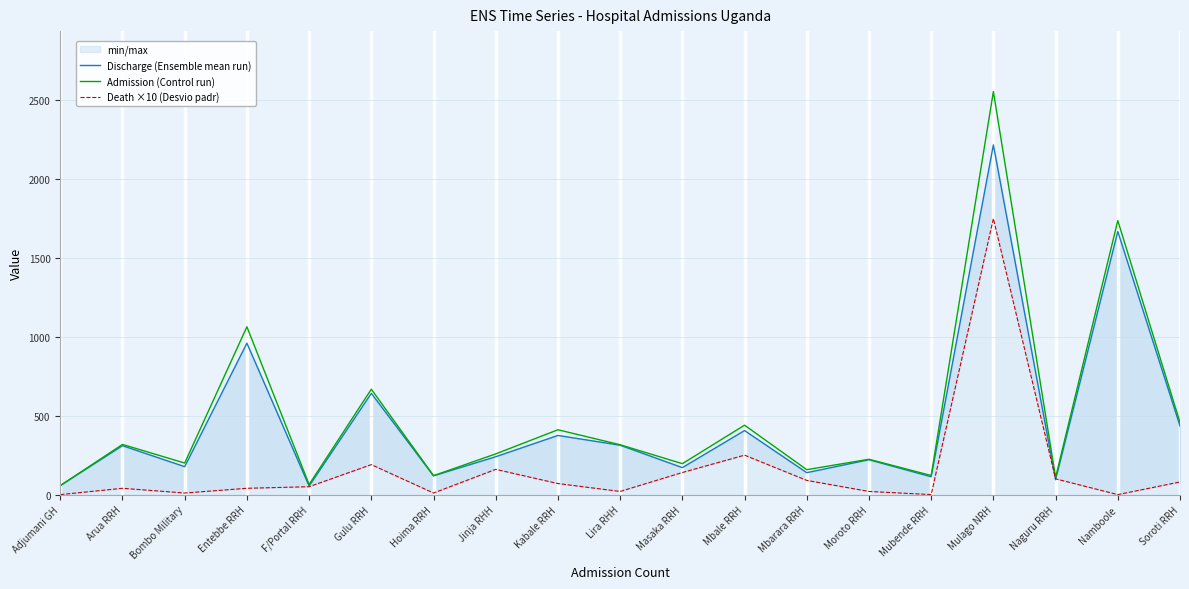

Reading left to right, what are all the values shown in this chart?

Discharge (Ensemble mean run): Adjumani GH=57	Arua RRH=310	Bombo Military=177	Entebbe RRH=960	F/Portal RRH=54	Gulu RRH=642	Hoima RRH=119	Jinja RHH=240	Kabale RRH=375	Lira RHH=313	Masaka RRH=171	Mbale RRH=406	Mbarara RRH=139	Moroto RRH=221	Mubende RRH=113	Mulago NRH=2217	Naguru RRH=94	Namboole=1668	Soroti RRH=435
Admission (Control run): Adjumani GH=57	Arua RRH=318	Bombo Military=200	Entebbe RRH=1064	F/Portal RRH=64	Gulu RRH=668	Hoima RRH=120	Jinja RHH=258	Kabale RRH=411	Lira RHH=316	Masaka RRH=196	Mbale RRH=440	Mbarara RRH=158	Moroto RRH=224	Mubende RRH=121	Mulago NRH=2555	Naguru RRH=109	Namboole=1737	Soroti RRH=457
Death ×10 (Desvio padr): Adjumani GH=0	Arua RRH=40	Bombo Military=10	Entebbe RRH=40	F/Portal RRH=50	Gulu RRH=190	Hoima RRH=10	Jinja RHH=160	Kabale RRH=70	Lira RHH=20	Masaka RRH=140	Mbale RRH=250	Mbarara RRH=90	Moroto RRH=20	Mubende RRH=0	Mulago NRH=1750	Naguru RRH=100	Namboole=0	Soroti RRH=80